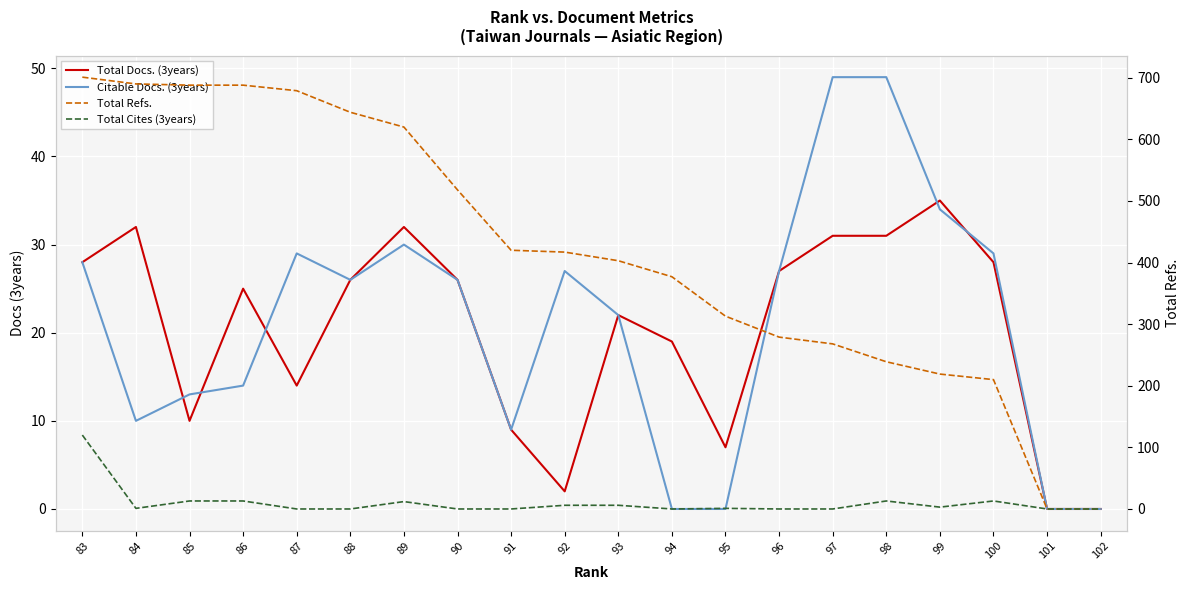

Reading left to right, what are all the values shown in this chart?

Total Docs. (3years): 83=28	84=32	85=10	86=25	87=14	88=26	89=32	90=26	91=9	92=2	93=22	94=19	95=7	96=27	97=31	98=31	99=35	100=28	101=0	102=0
Citable Docs. (3years): 83=28	84=10	85=13	86=14	87=29	88=26	89=30	90=26	91=9	92=27	93=22	94=0	95=0	96=27	97=49	98=49	99=34	100=29	101=0	102=0
Total Refs.: 83=701	84=690	85=688	86=688	87=679	88=644	89=620	90=518	91=420	92=417	93=403	94=377	95=313	96=279	97=268	98=239	99=219	100=210	101=0	102=0
Total Cites (3years): 83=120	84=1	85=13	86=13	87=0	88=0	89=12	90=0	91=0	92=6	93=6	94=0	95=1	96=0	97=0	98=13	99=3	100=13	101=0	102=0